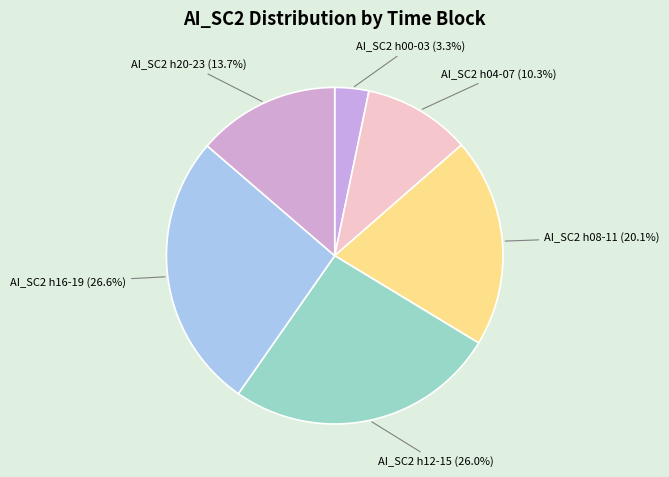

What is the ratio of the value at AI_SC2 h08-11 to the value at AI_SC2 h20-23?

1.5